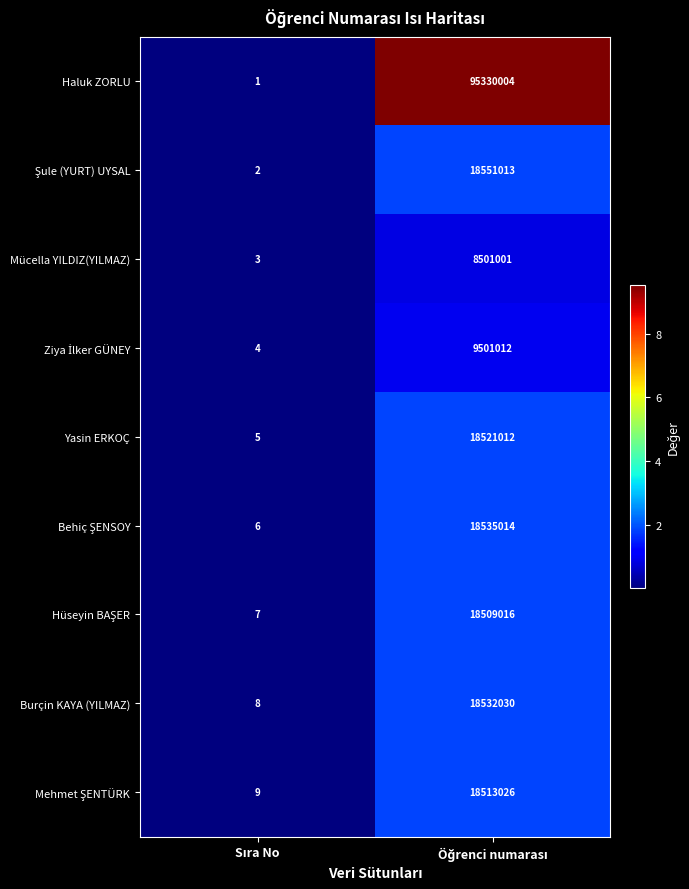

Which series has the largest range (max minus min)?

Haluk ZORLU